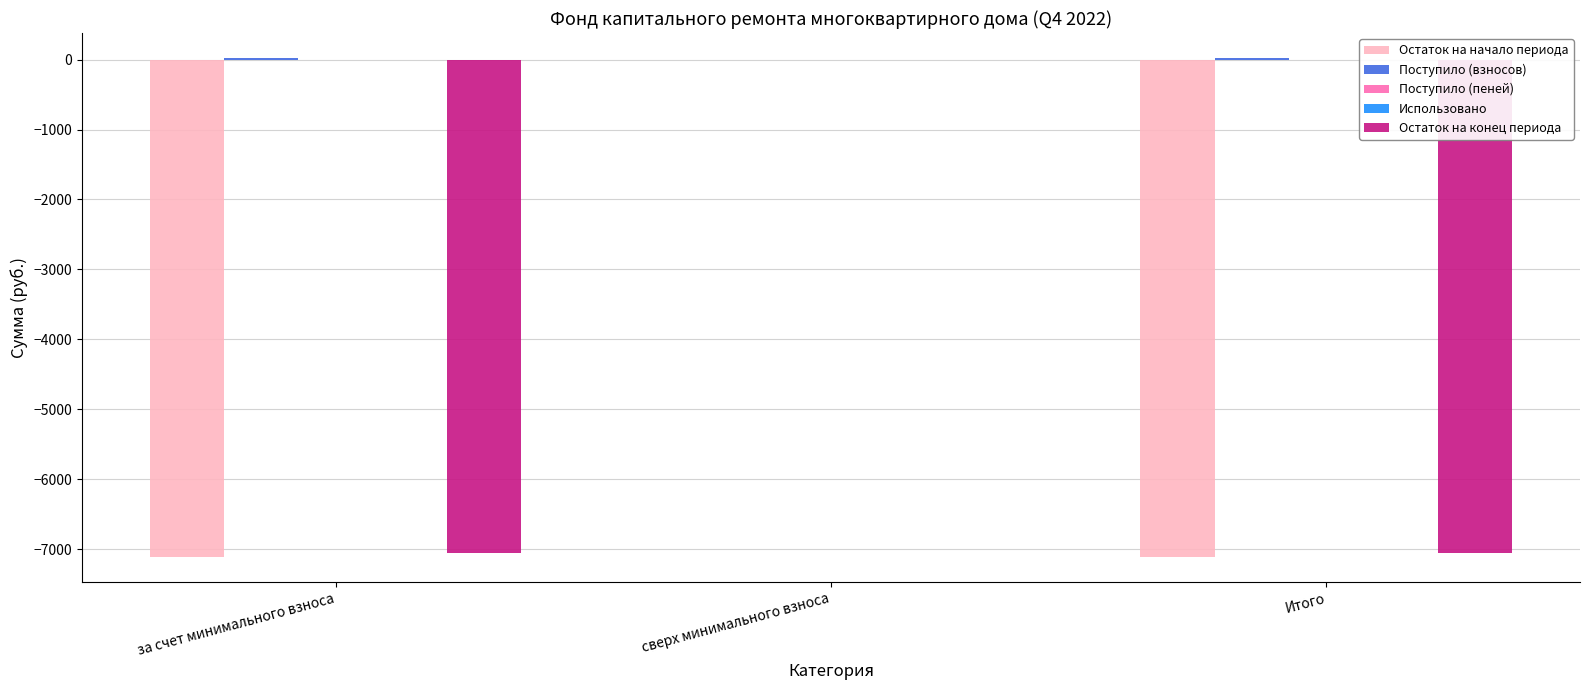

At which label does Остаток на начало периода reach its peak?

сверх минимального взноса